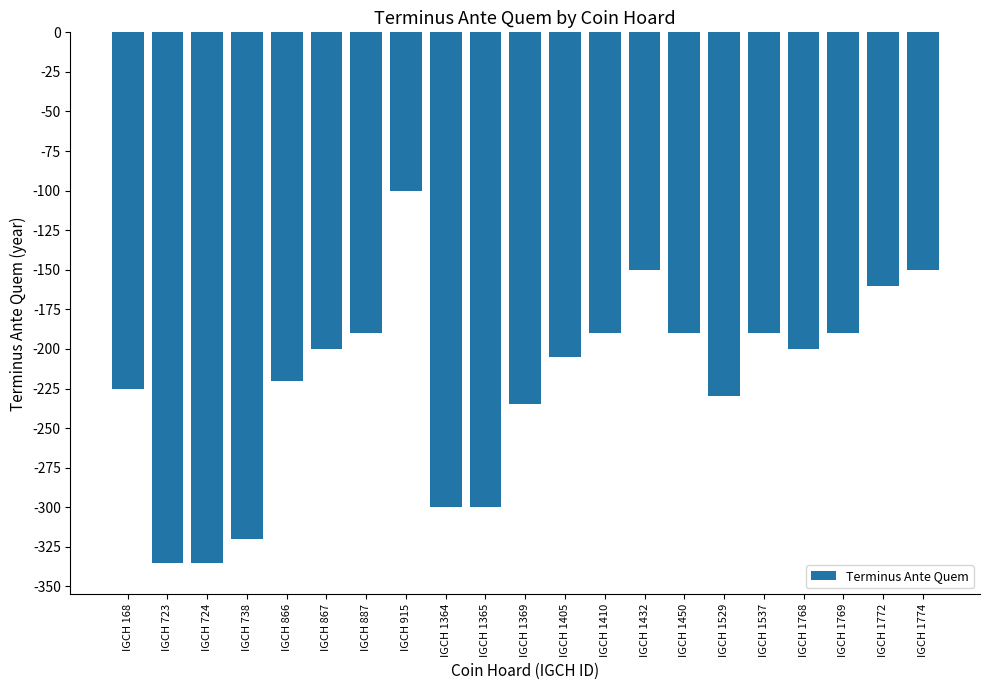

What is the change in value from IGCH 168 to IGCH 1364?

-75